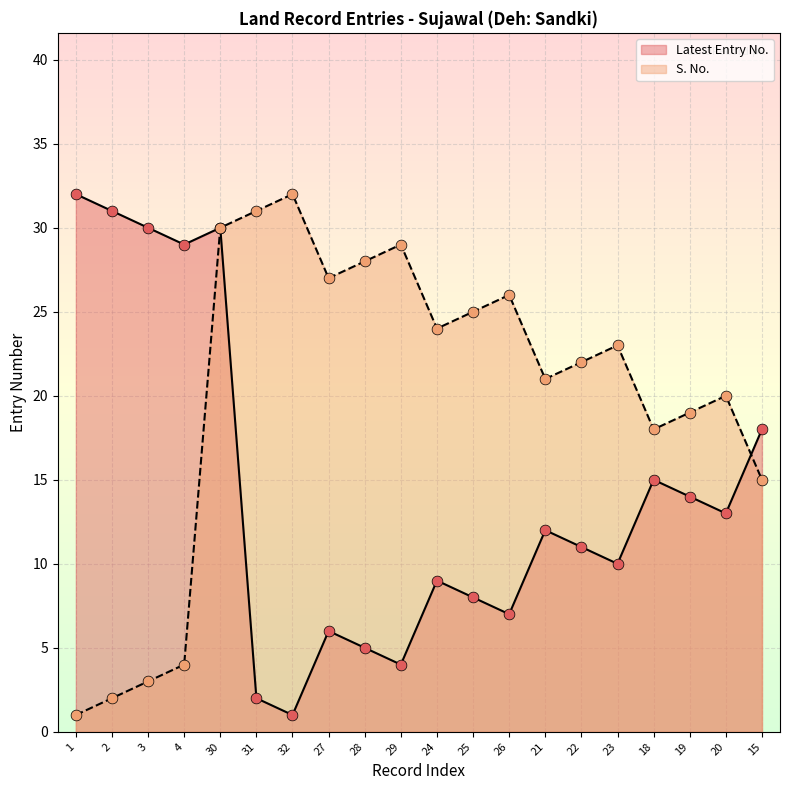

At how many categories does at least one series exceed 6?

20